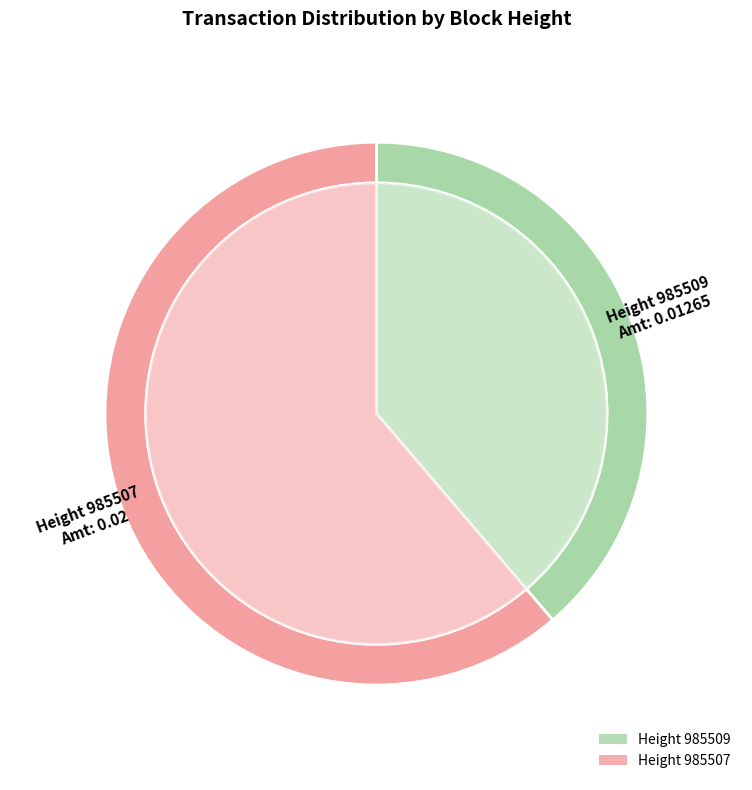

Count the number of slices in the pie.

2